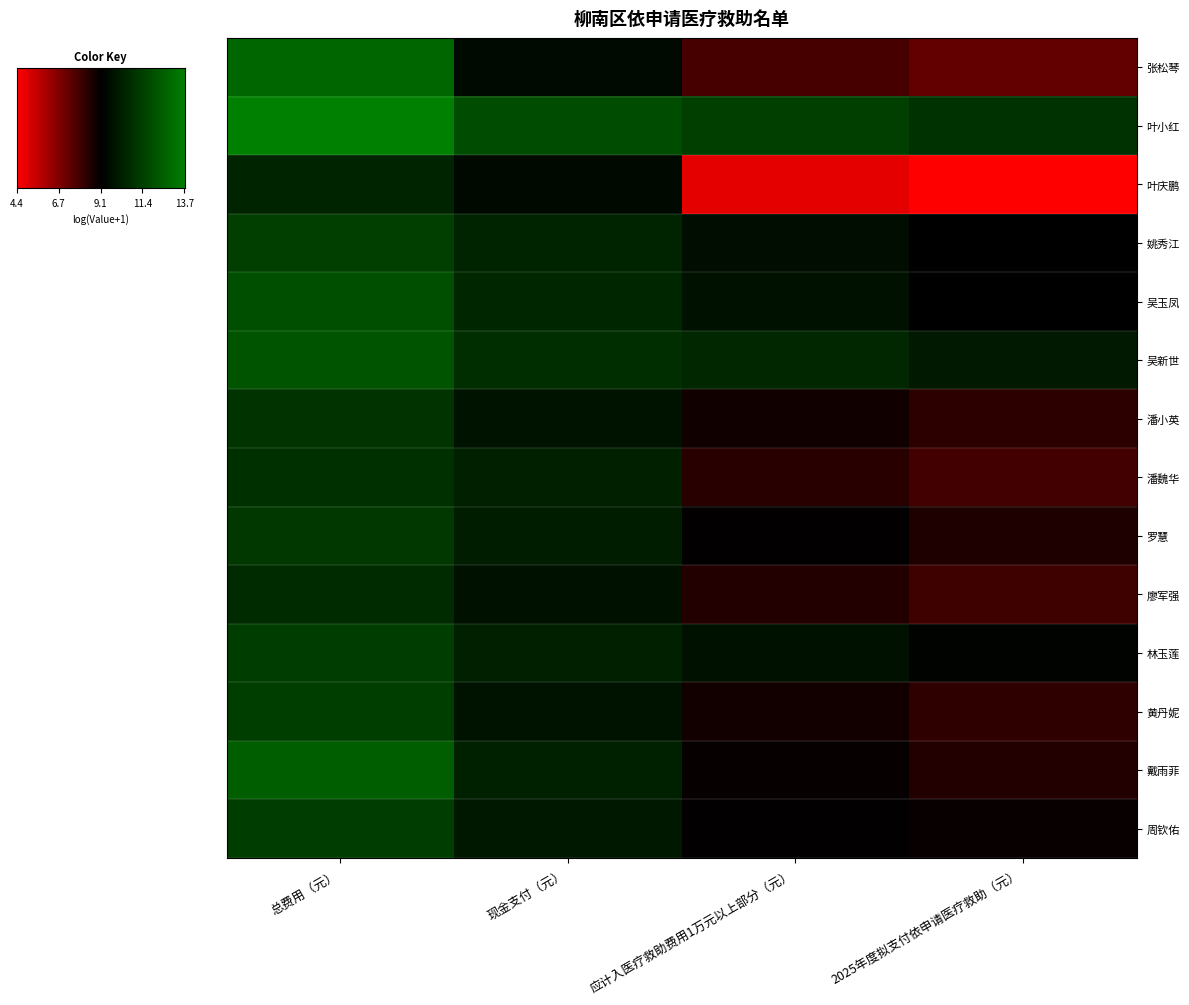

At which category is the sum across all series the highest?

总费用（元）